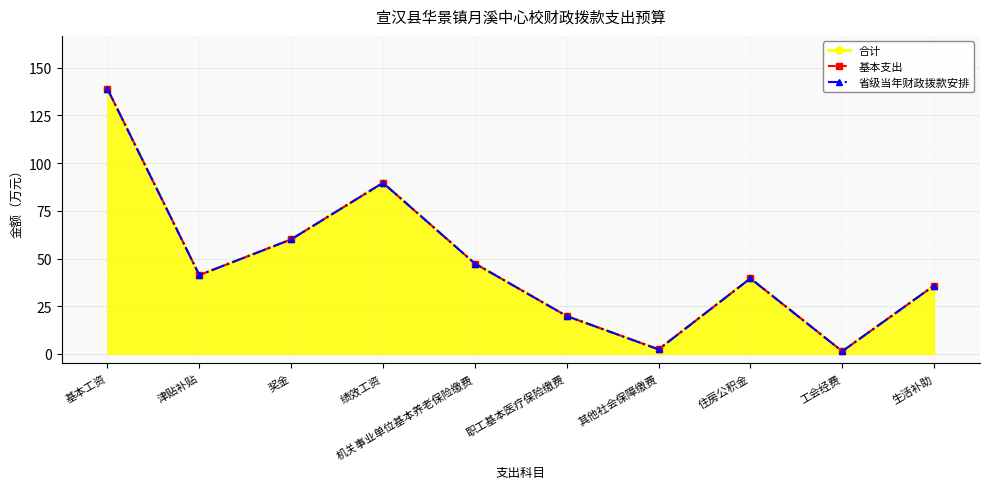

At 职工基本医疗保险缴费, list the series in order from largest to smallest.

合计, 基本支出, 省级当年财政拨款安排